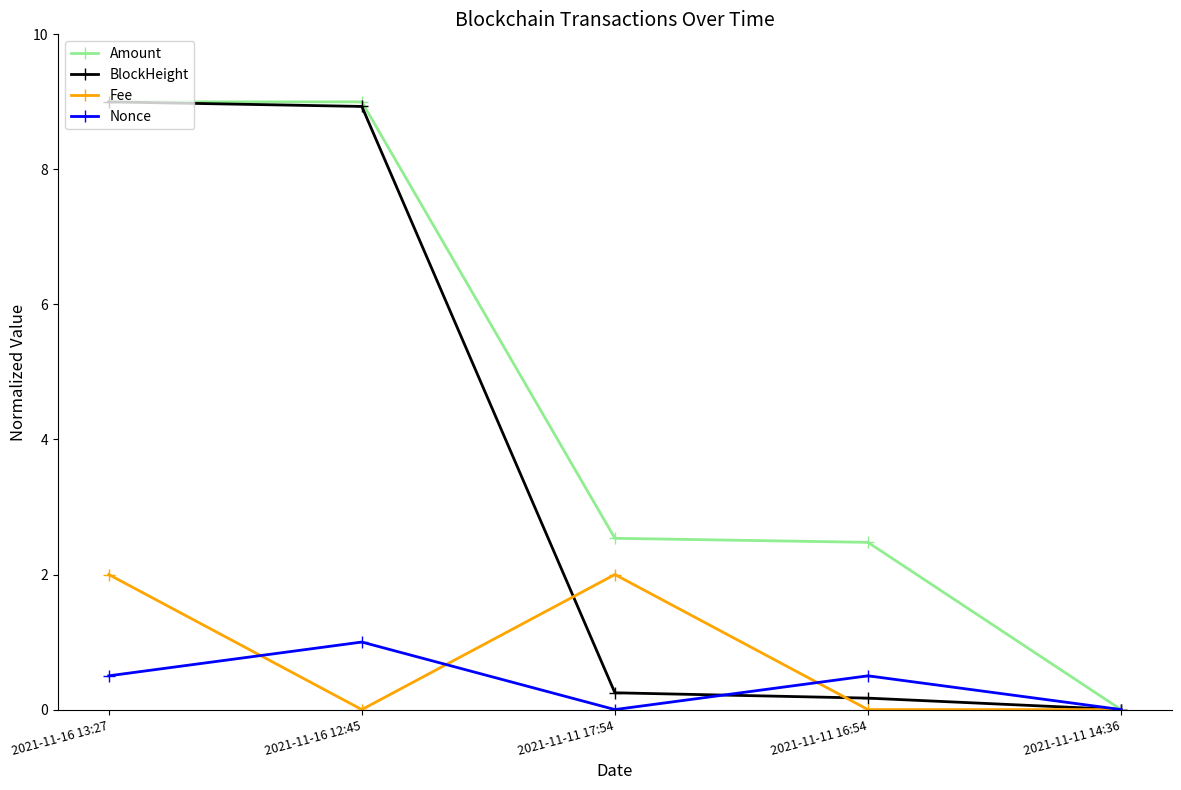

Between 2021-11-16 12:45 and 2021-11-11 14:36, which series saw the biggest shift?

Amount